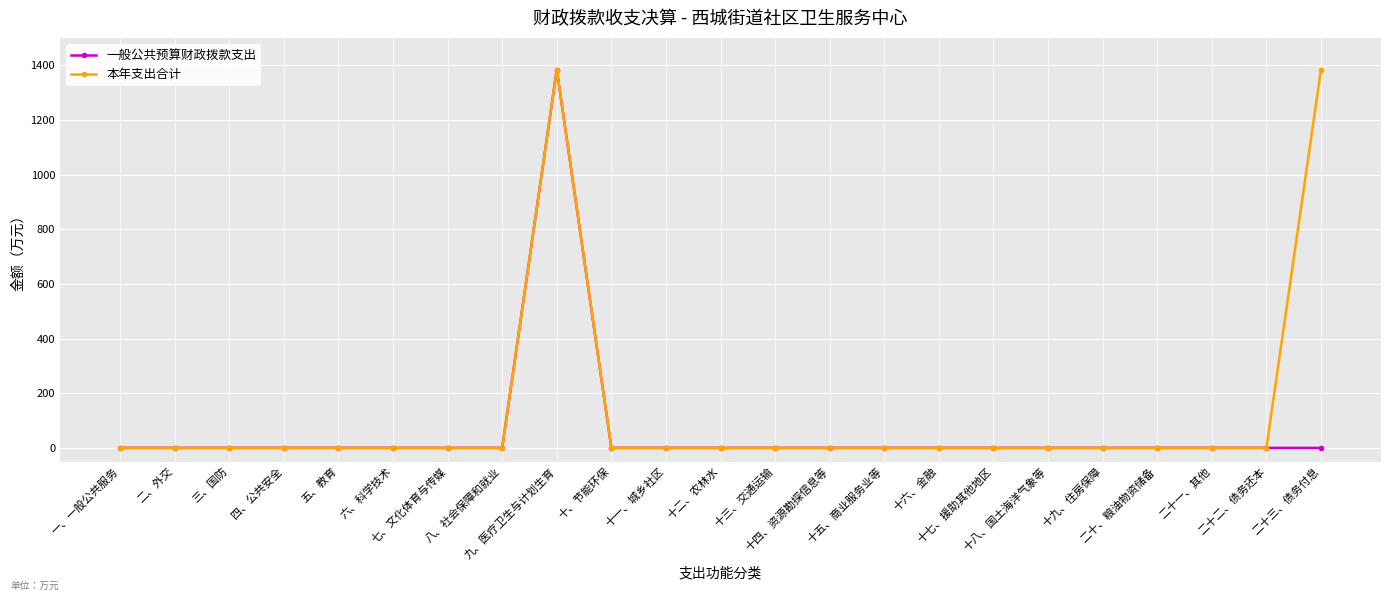

What is the maximum value shown in the chart?

1384